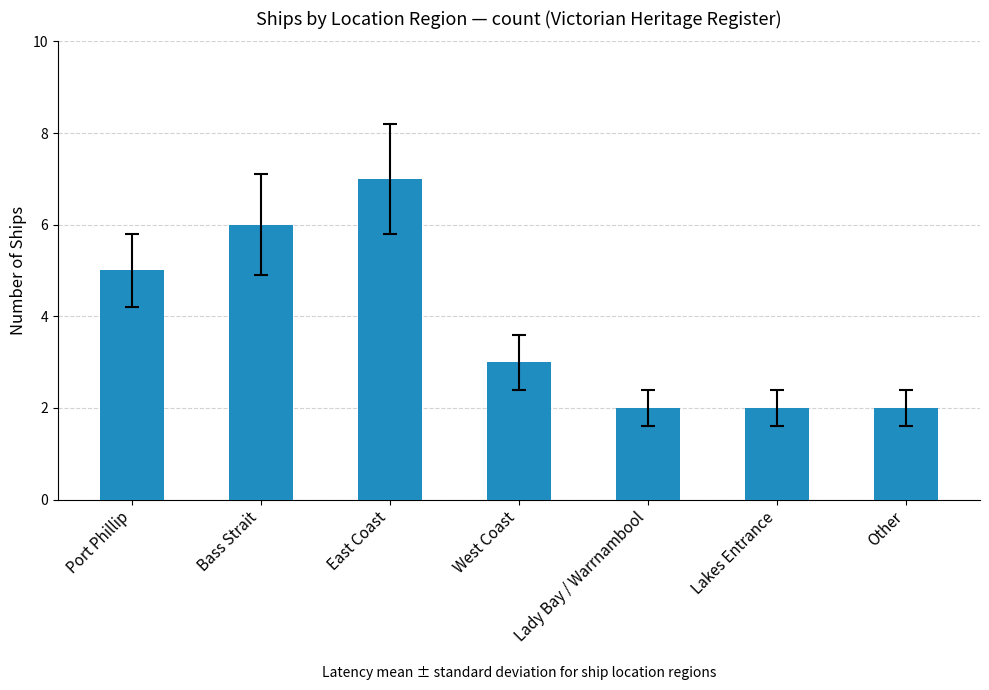

Which category has the highest value across all series?

East Coast